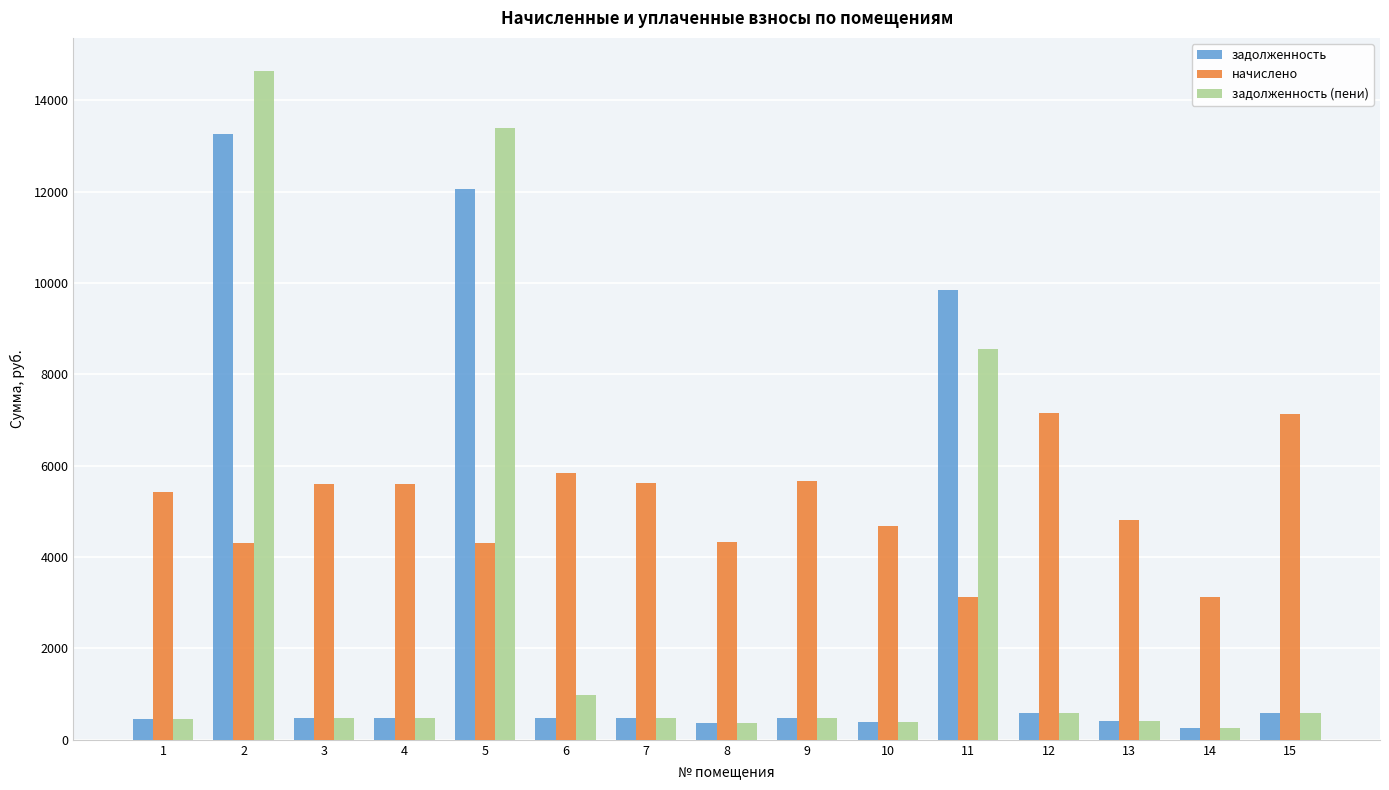

The value of начислено at 12 is 7153.9. True or false?

True